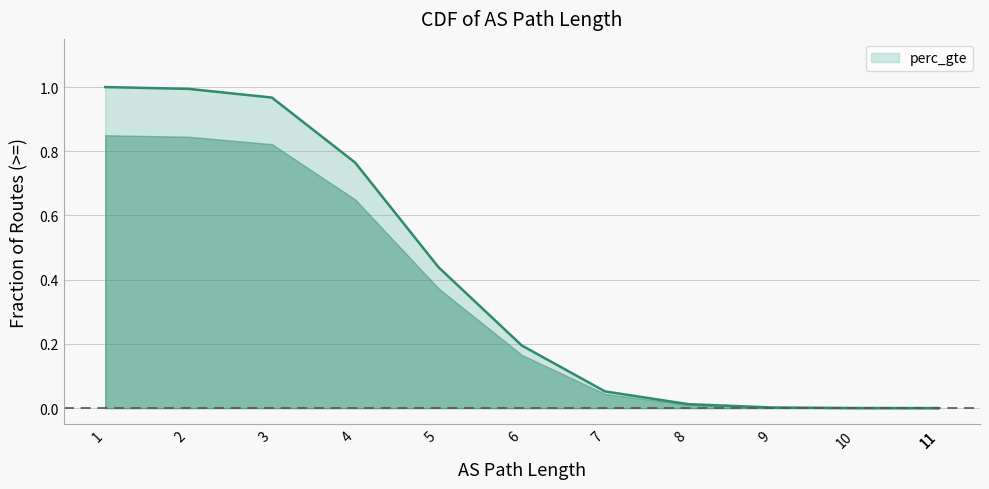

Which has a higher value, 3 or 9?

3